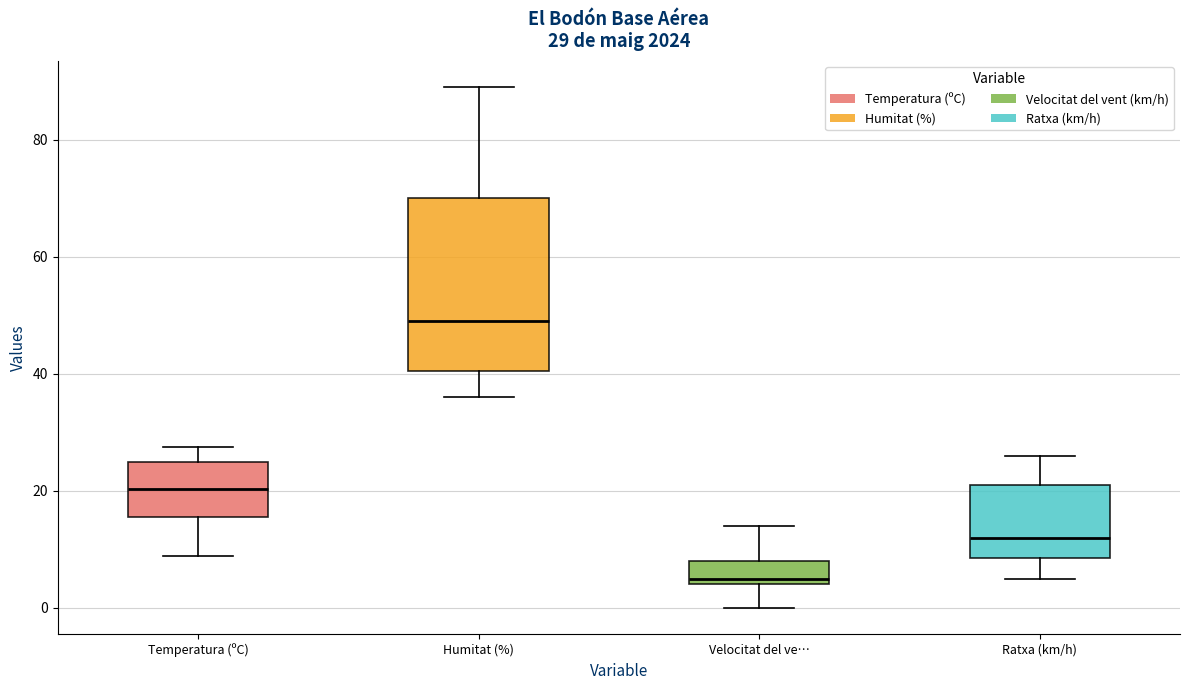

Comparing the boxes themselves (not the whiskers), which one is the tallest?

Humitat (%)